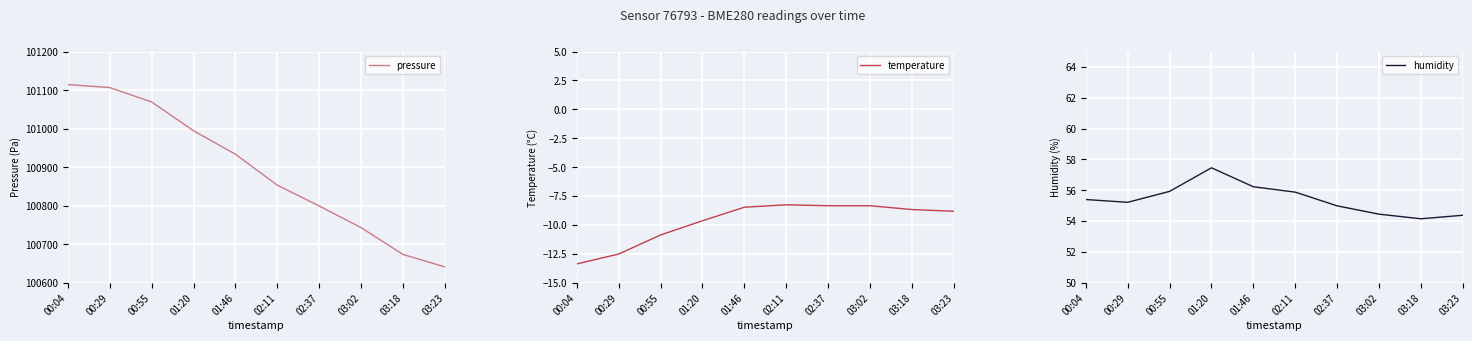

Which series changed the most between 01:20 and 02:11?

pressure